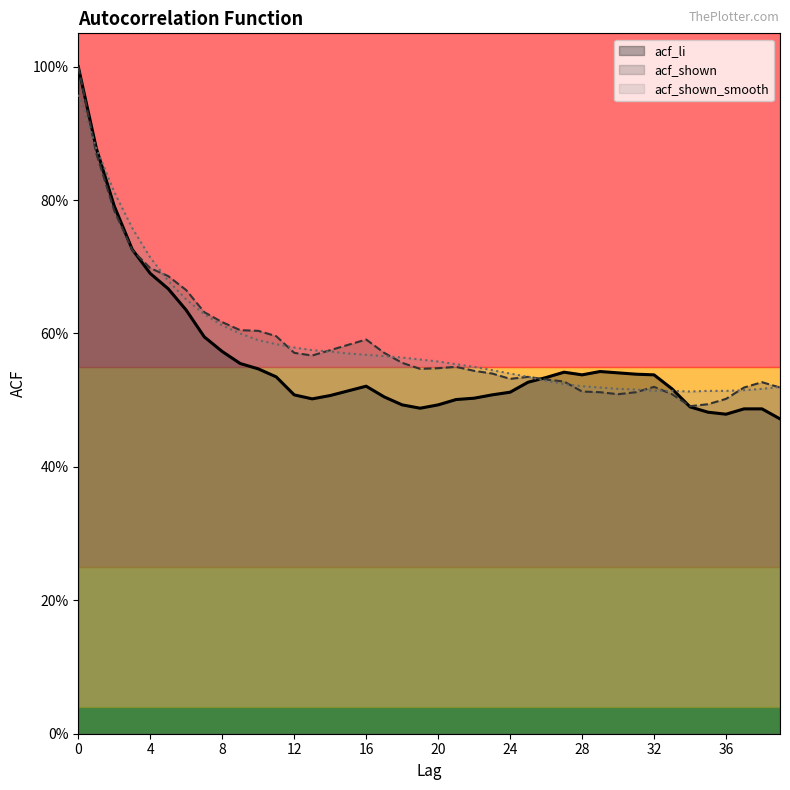

What value does the acf_shown_smooth series have at 5?

0.7